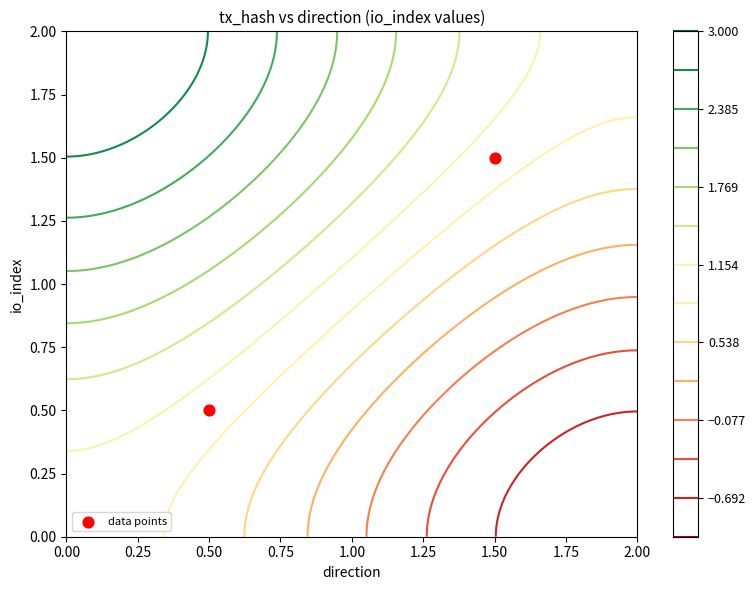

What is the change in value from 0.50 to 1.50?

+1.0